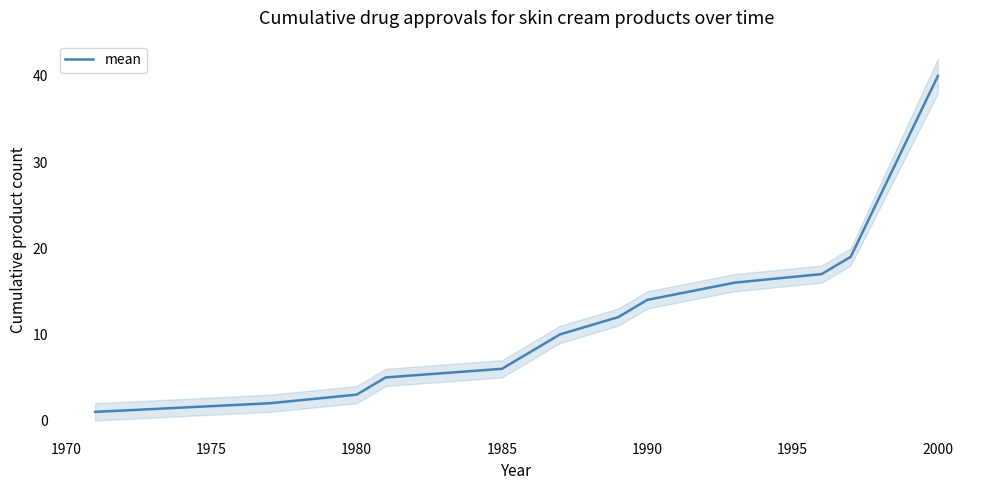

What is the sum of all values?

156